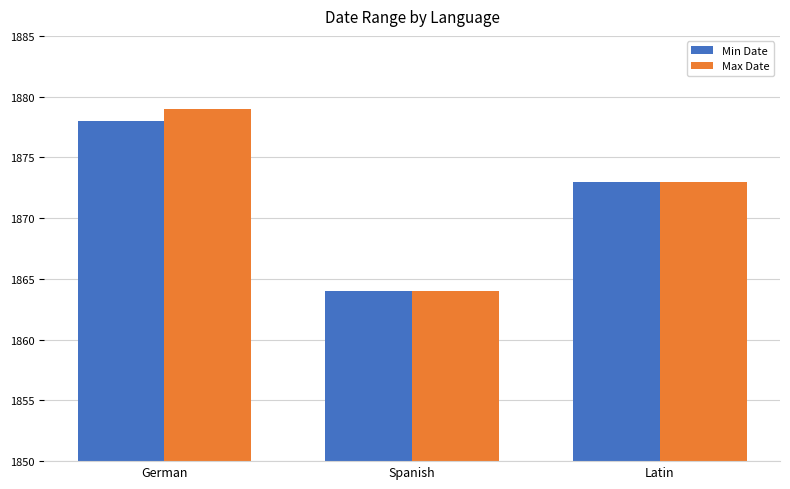

The Max Date series shows 1864 at Spanish. True or false?

True